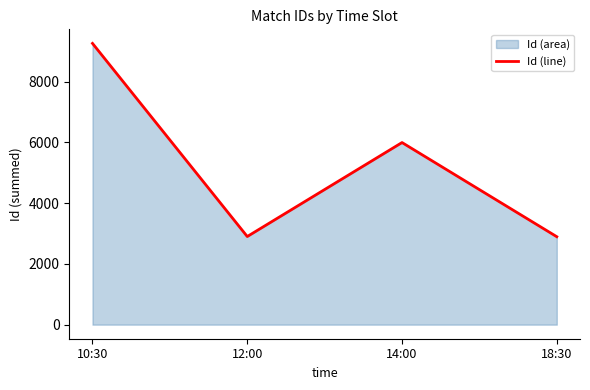

What is the value of the 2nd point from the left?

2900